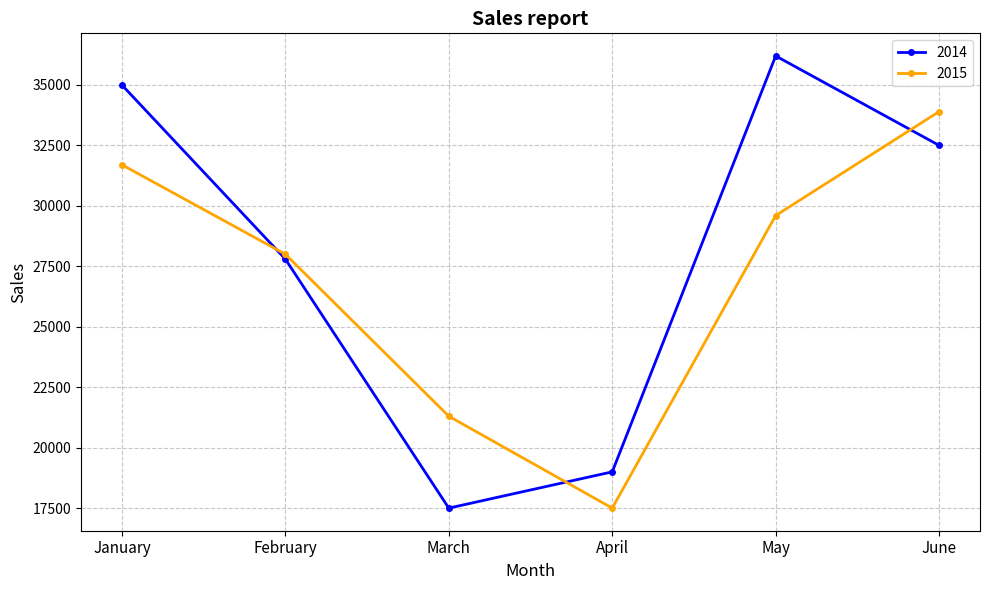

What is the difference between the second highest and second lowest values in the 2015 series?

10400